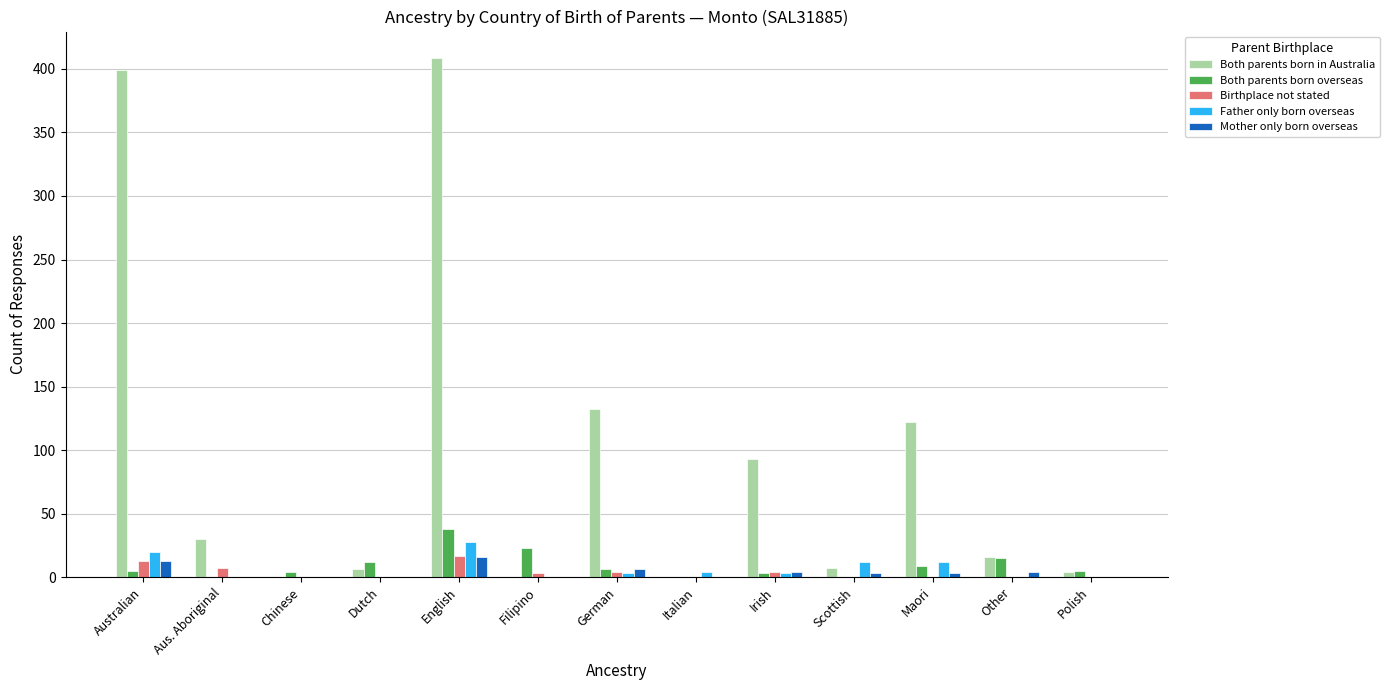

What is the total value across all series at Australian?

450